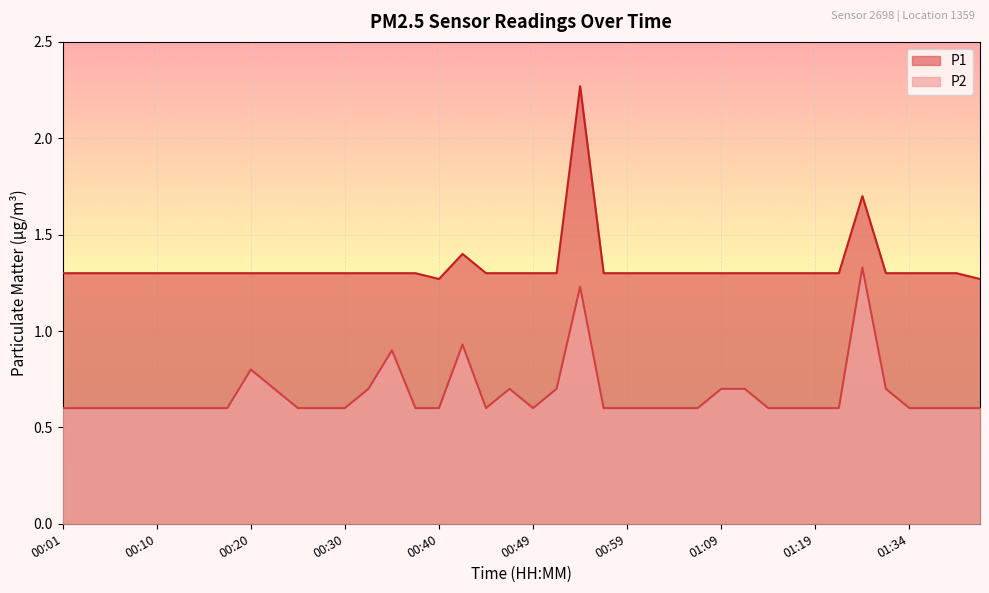

Reading right to left, extract all data points from this chart.

P1: 1.3	1.3	1.3	1.3	1.3	1.7	1.3	1.3	1.3	1.3	1.3	1.3	1.3	1.3	1.3	1.3	1.3	2.3	1.3	1.3	1.3	1.3	1.4	1.3	1.3	1.3	1.3	1.3	1.3	1.3	1.3	1.3	1.3	1.3	1.3	1.3	1.3	1.3	1.3	1.3
P2: 0.6	0.6	0.6	0.6	0.7	1.3	0.6	0.6	0.6	0.6	0.7	0.7	0.6	0.6	0.6	0.6	0.6	1.2	0.7	0.6	0.7	0.6	0.9	0.6	0.6	0.9	0.7	0.6	0.6	0.6	0.7	0.8	0.6	0.6	0.6	0.6	0.6	0.6	0.6	0.6